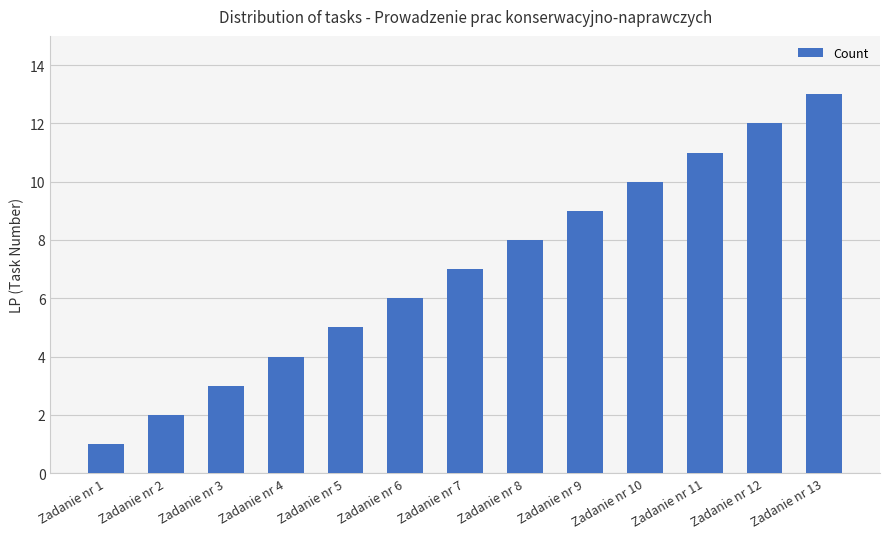

Which category has the lowest value across all series?

Zadanie nr 1